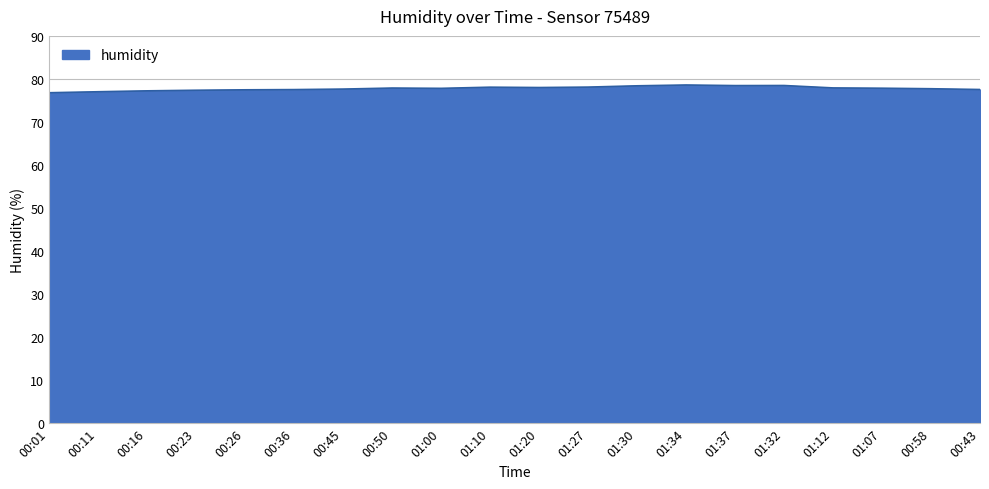

What is the difference between the maximum and minimum values?

1.8